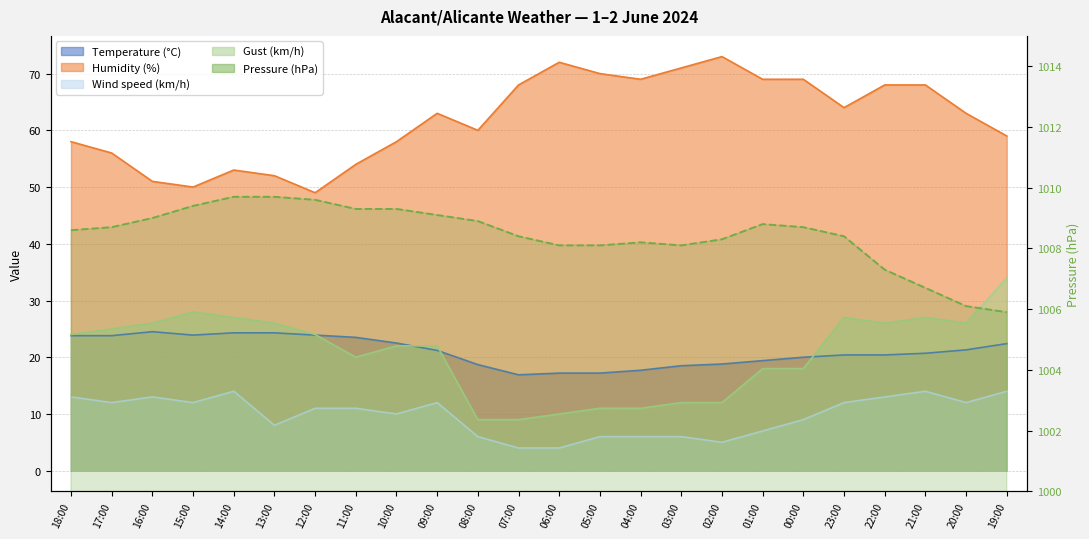

In Temperature (°C), how many points are higher than both neighbors (excluding endpoints)?

1